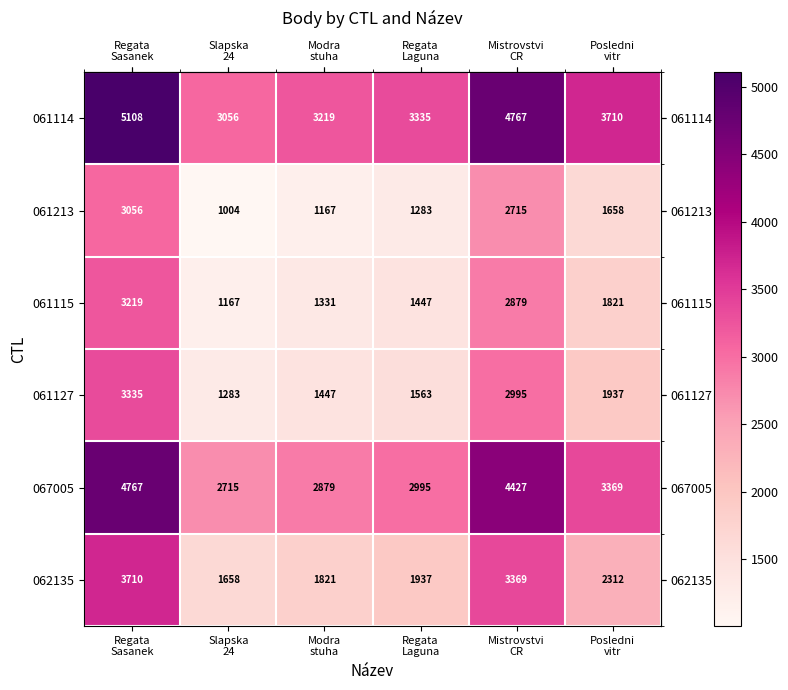

What is the difference between the maximum and second lowest values in the 061213 series?

1889